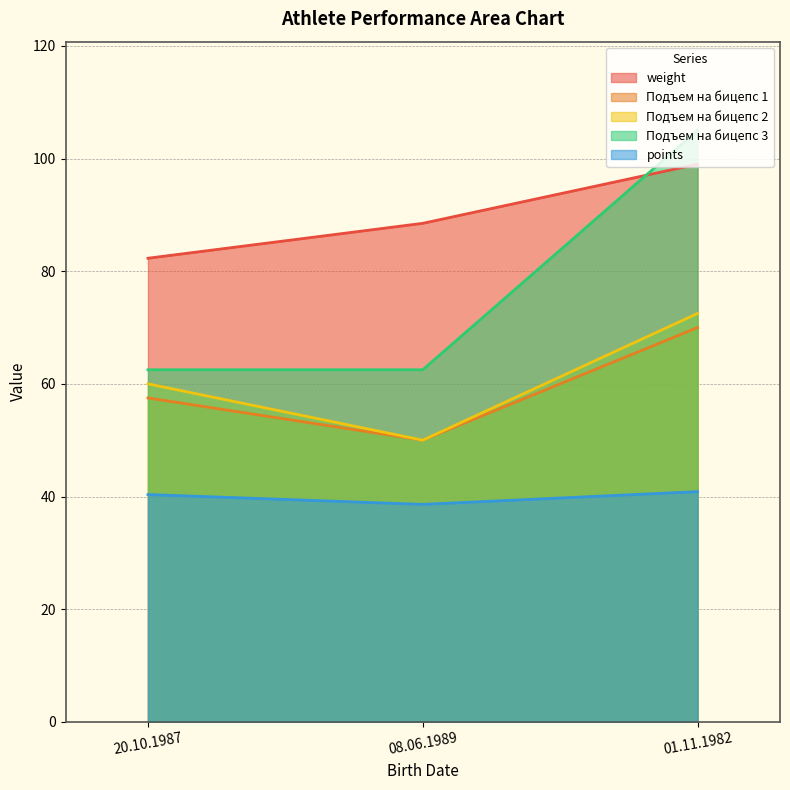

What is the value of the weight point at the 3rd from the left?

99.0